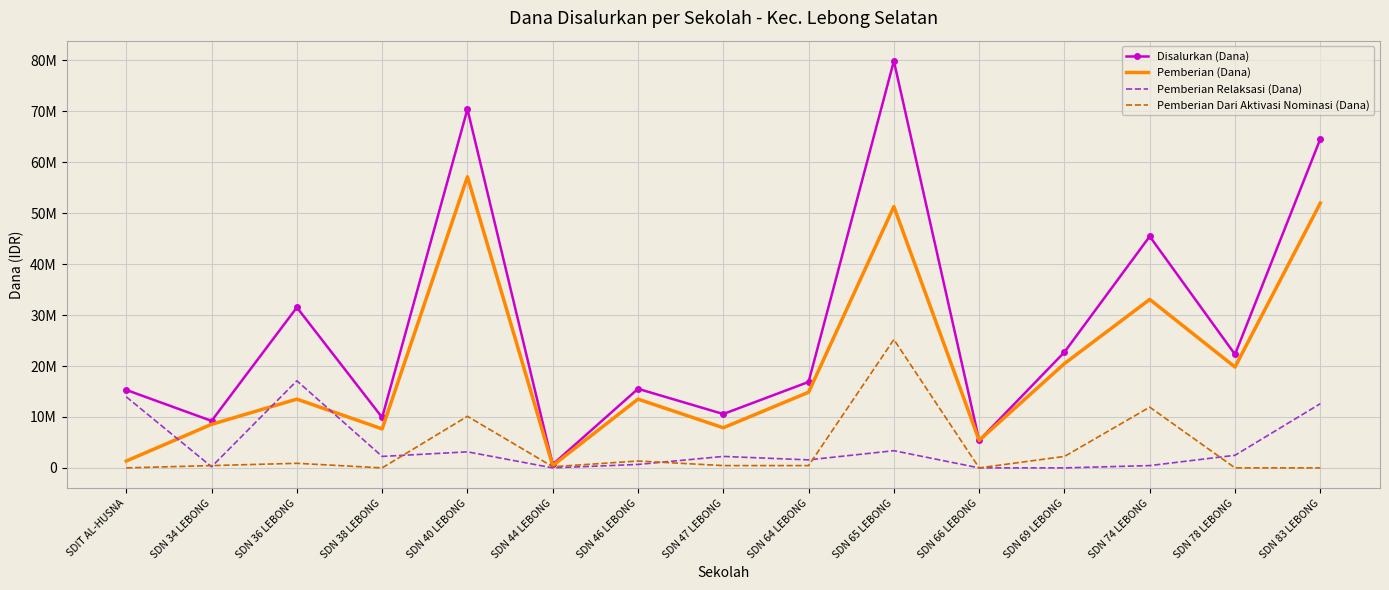

At which category does the chart reach its peak across all series?

SDN 65 LEBONG